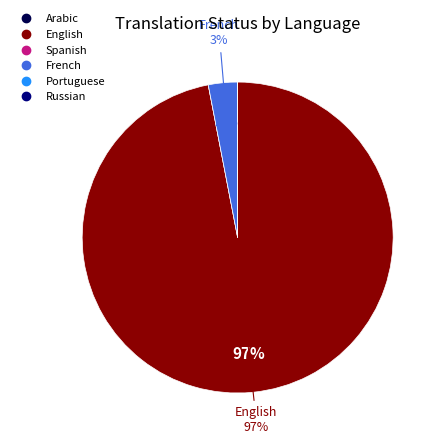

Which slice is the largest?

English